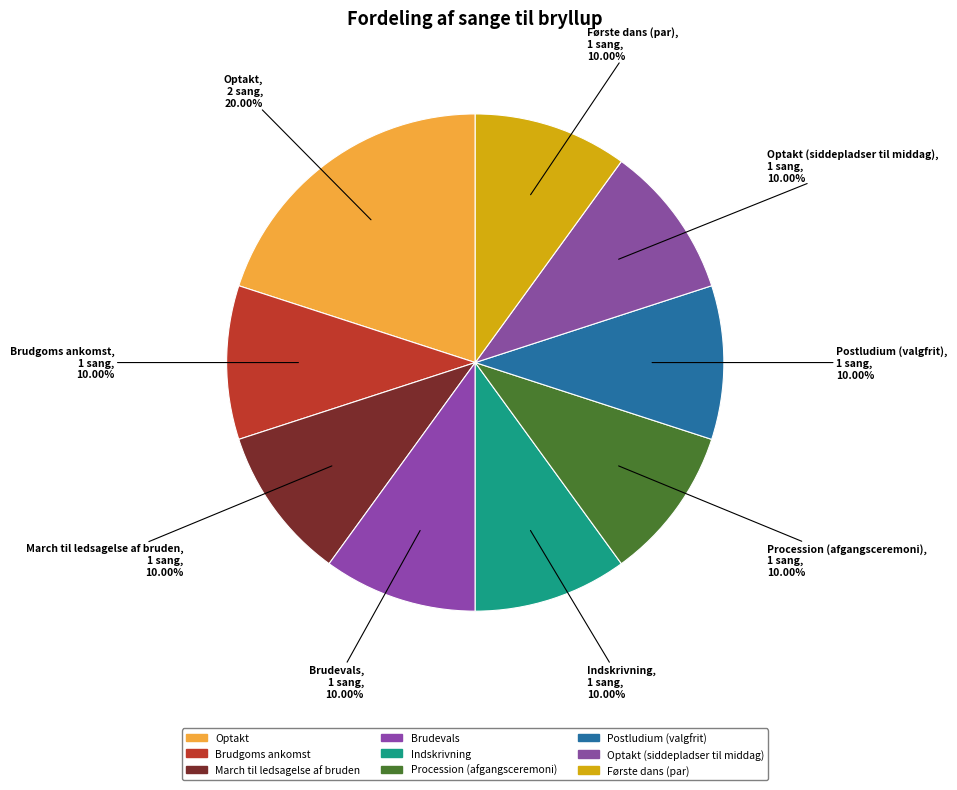

How many slices are in this pie chart?

9